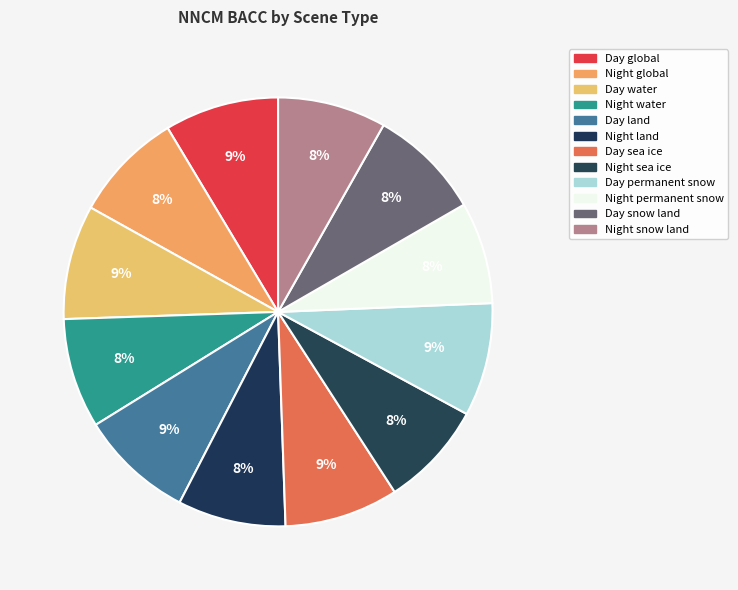

What percentage is NOT represented by Day snow land?

91.5%